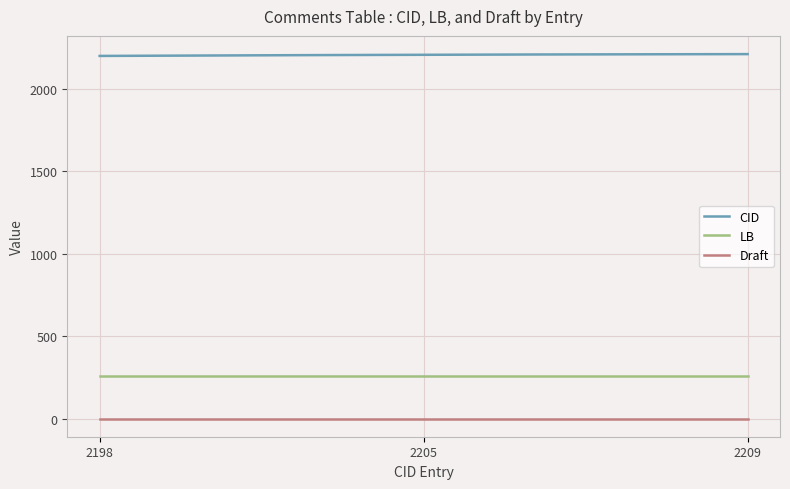

Rank the series by their maximum value, from lowest to highest.

Draft, LB, CID